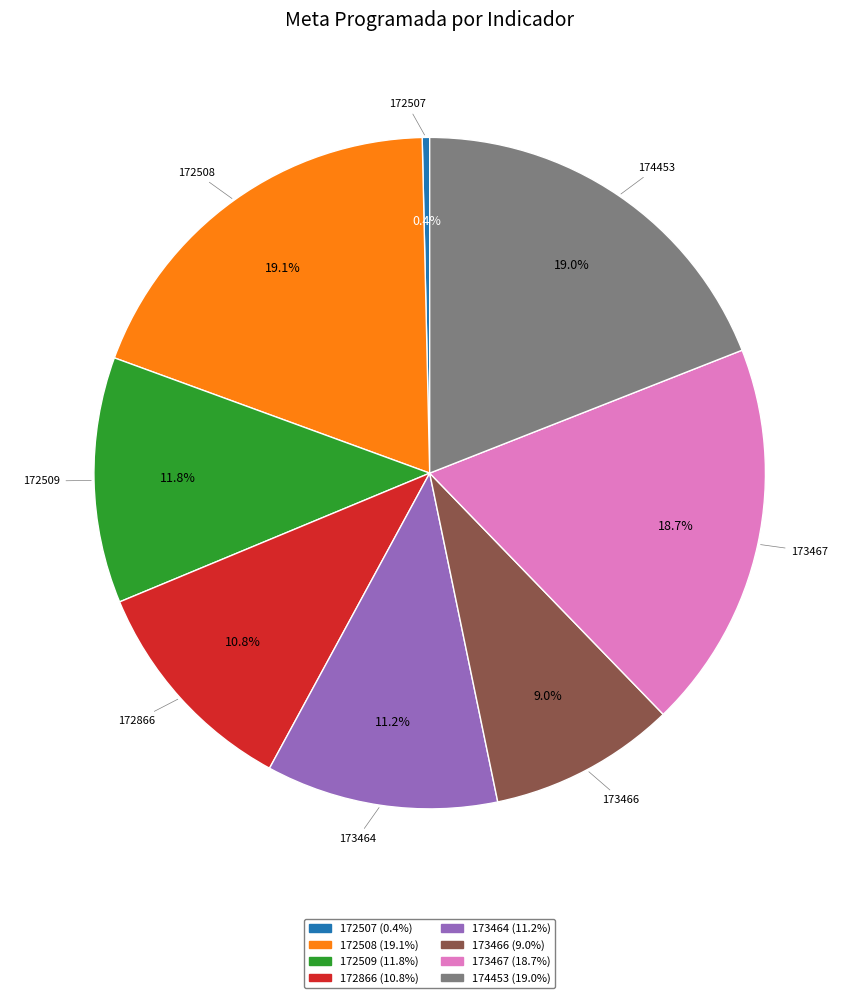

To the nearest percent, what portion does 173464 represent?

11%